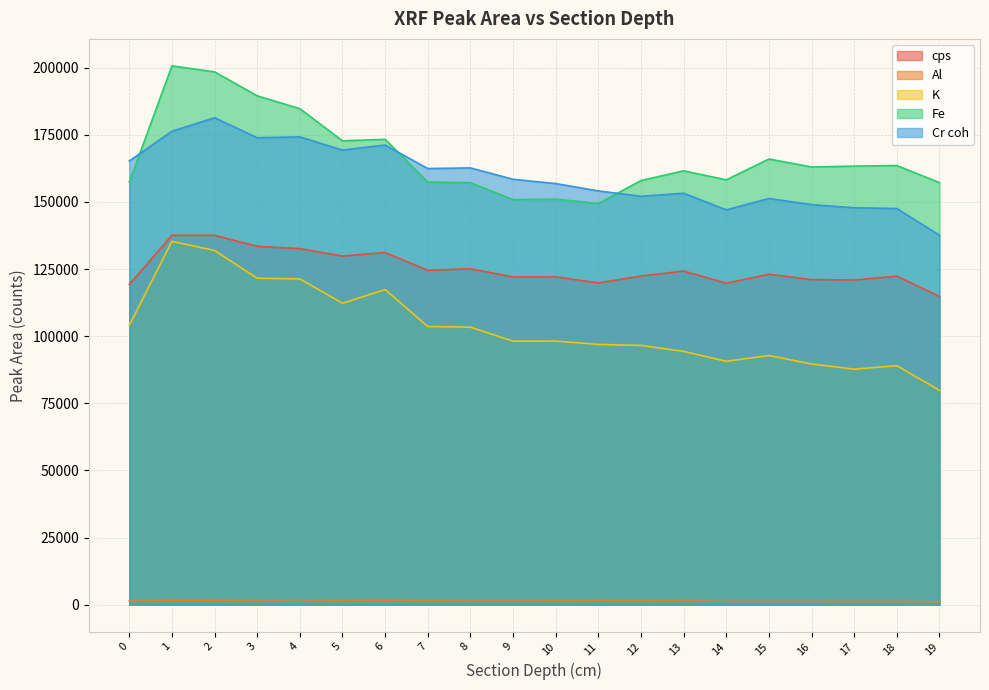

What value does the Cr coh series have at 6, to the nearest 10?

171200